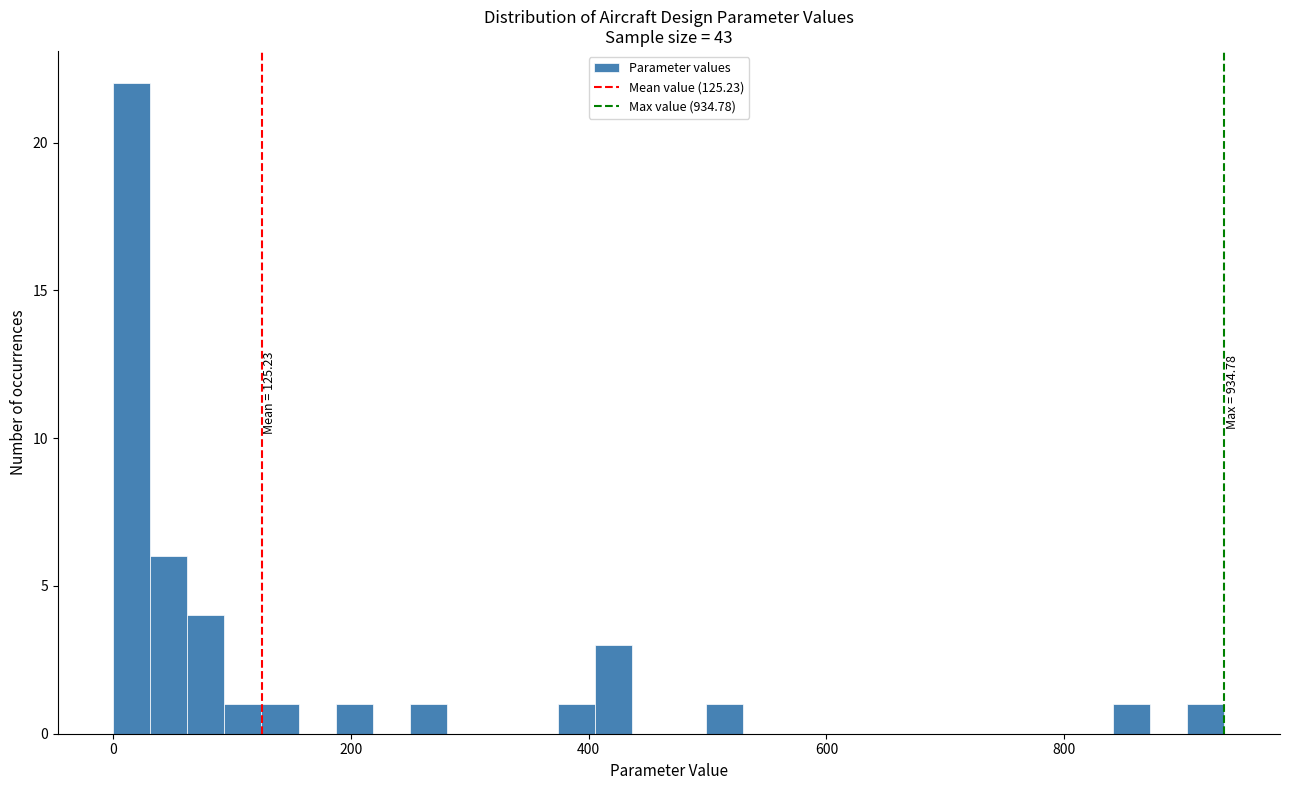

Around what value on the x-axis is the tallest bar? Give the approximate position of its centre, as read against the axis.

20